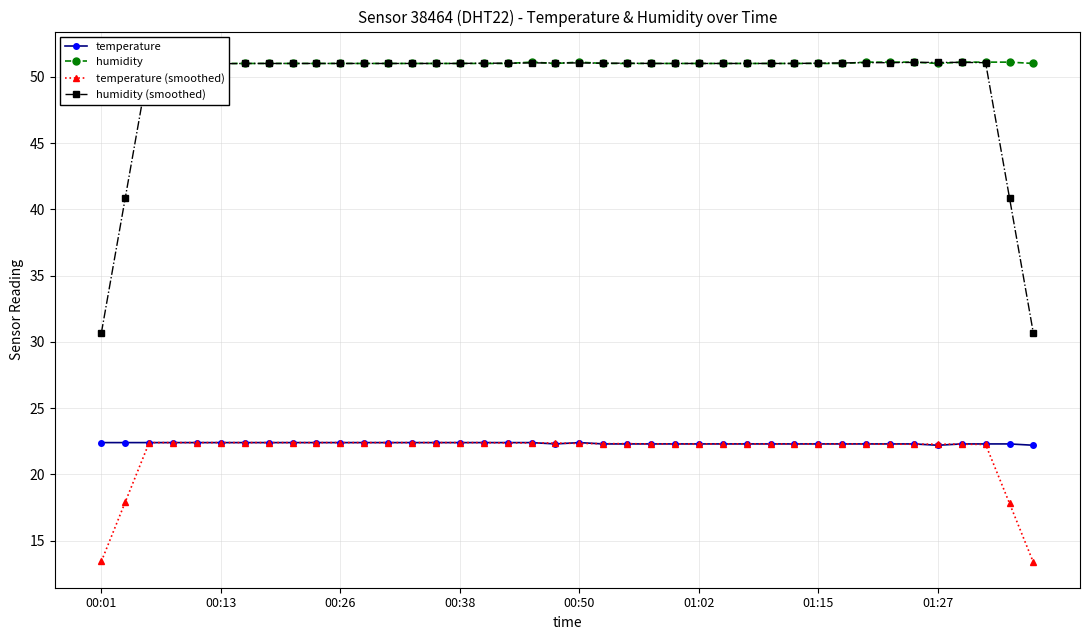

What is the value of the temperature (smoothed) point at the 34th from the left?

22.3